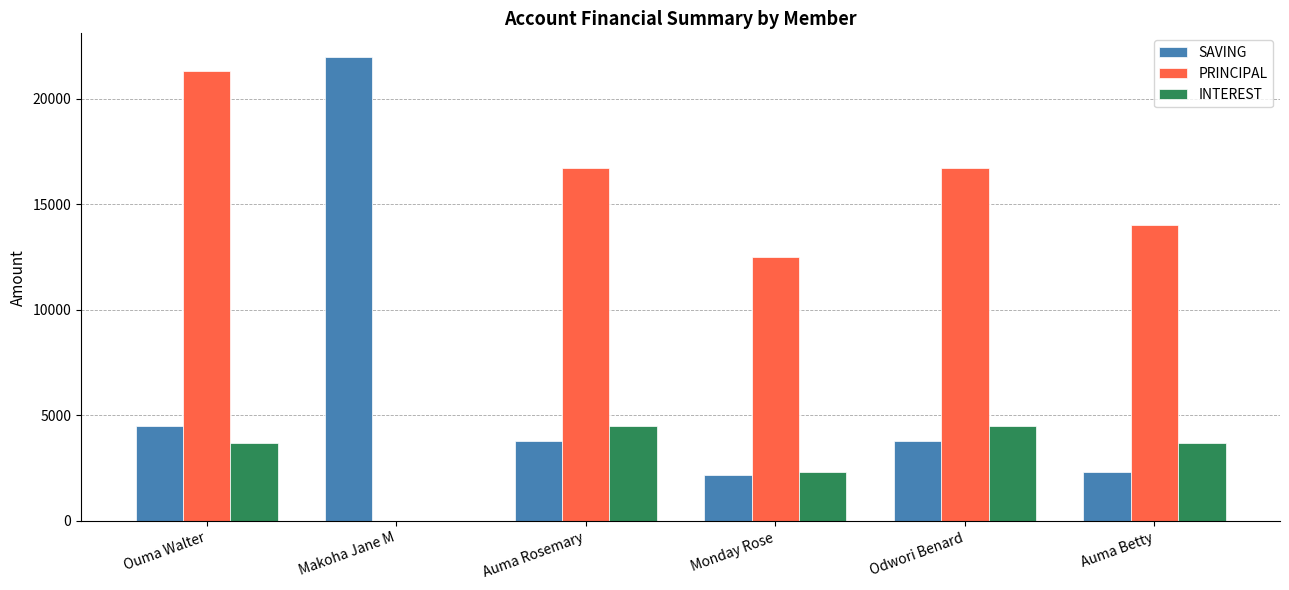

What is the average value of the INTEREST series?

3117